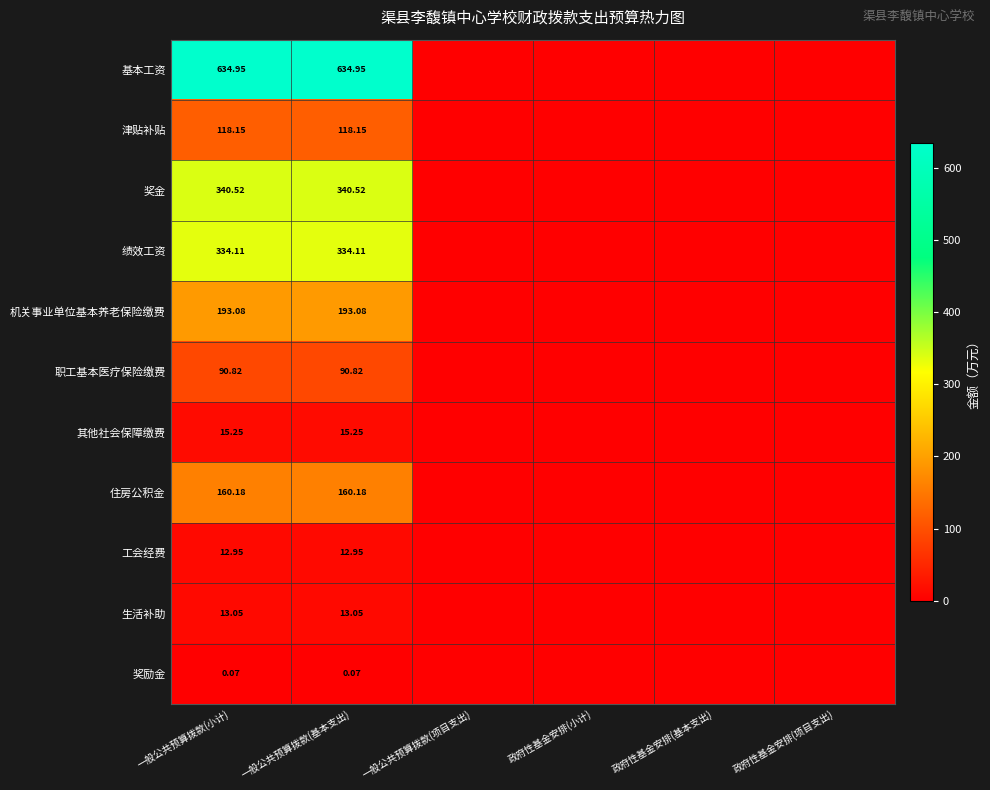

At 一般公共预算拨款(基本支出), list the series in order from largest to smallest.

基本工资, 奖金, 绩效工资, 机关事业单位基本养老保险缴费, 住房公积金, 津贴补贴, 职工基本医疗保险缴费, 其他社会保障缴费, 生活补助, 工会经费, 奖励金